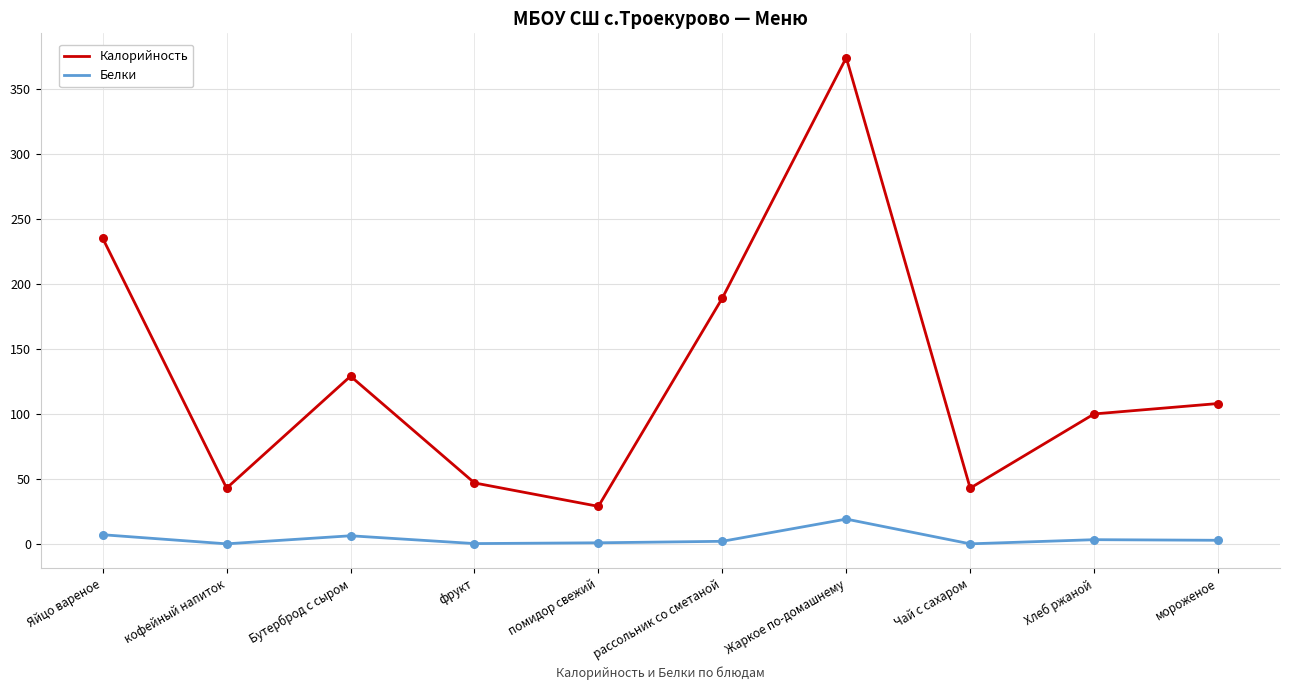

Which series has the largest total across all categories?

Калорийность